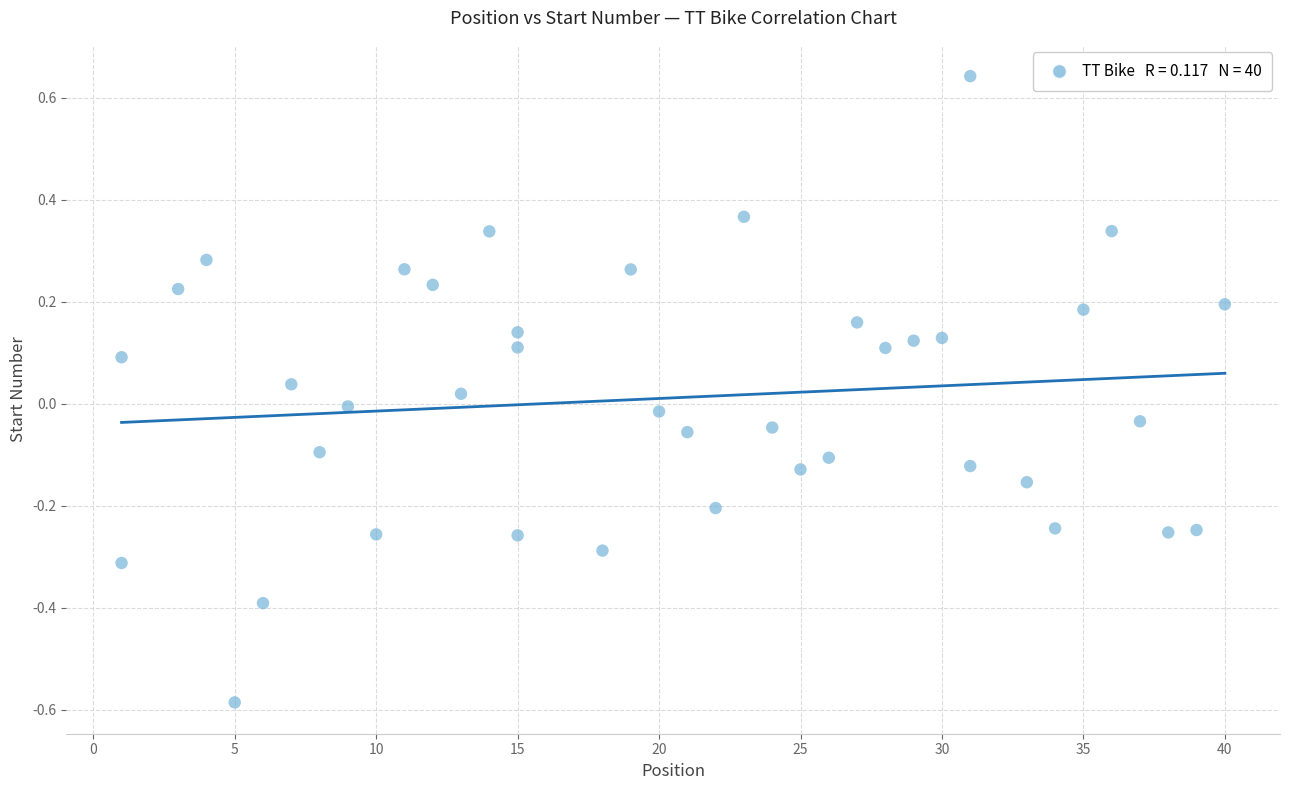

What is the range of X values (max minus min)?

39.0